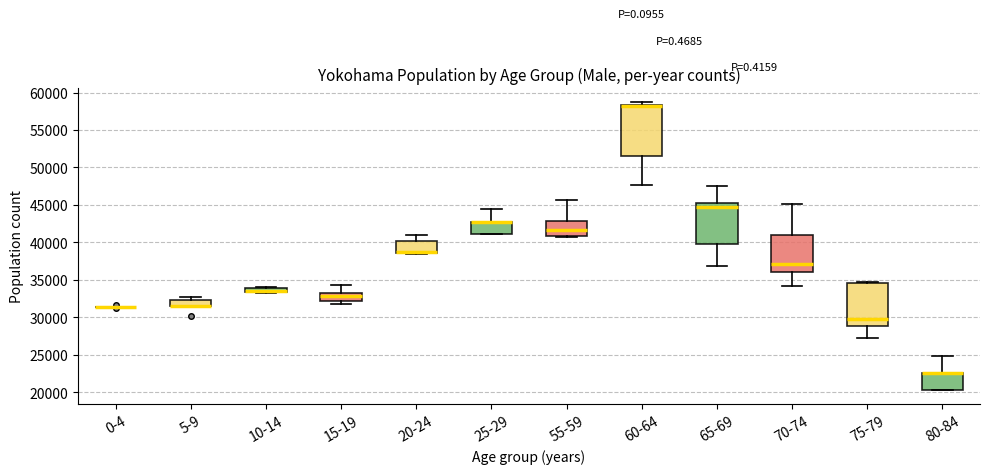

Where is the lower edge of the box for 15-19 on the y-axis? The values are not printed on the chart, so give them approximately, as read against the axis.

32000